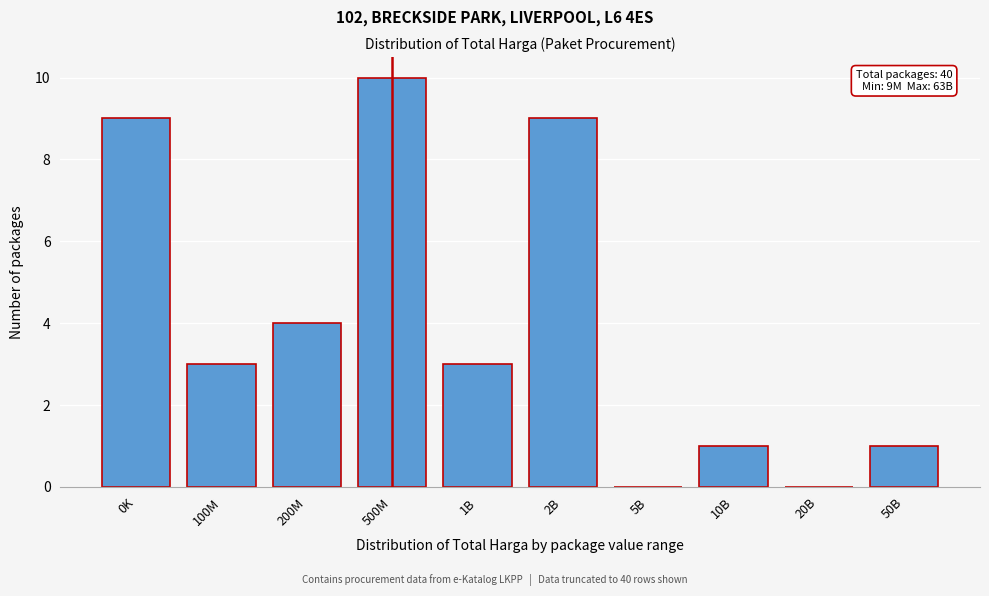

Reading left to right, extract all data points from this chart.

0K=9	100M=3	200M=4	500M=10	1B=3	2B=9	5B=0	10B=1	20B=0	50B=1